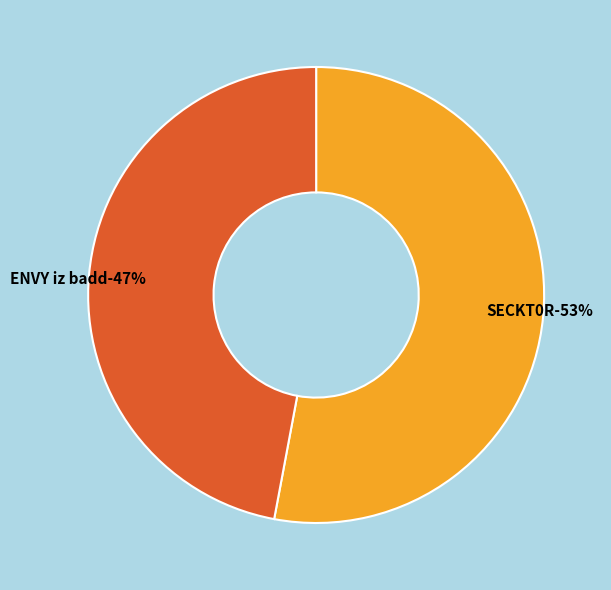

How many segments does this pie chart have?

2